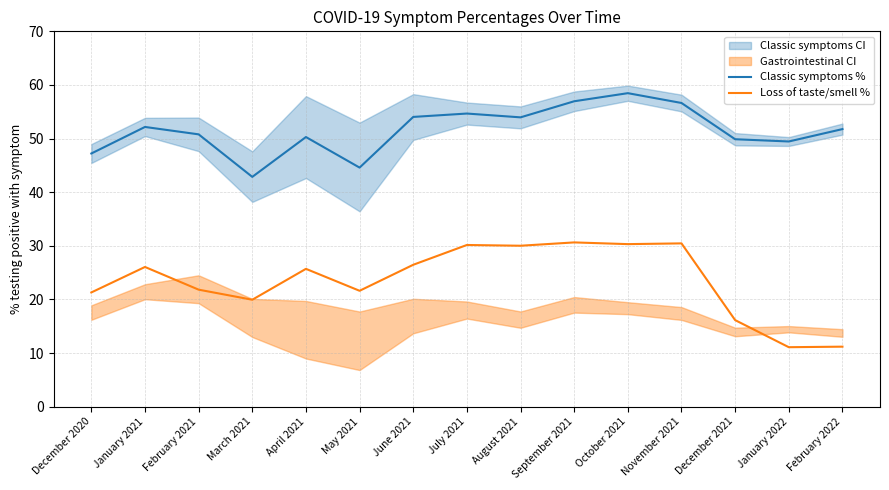

True or false: Classic symptoms % and Loss of taste/smell % intersect in this chart.

False